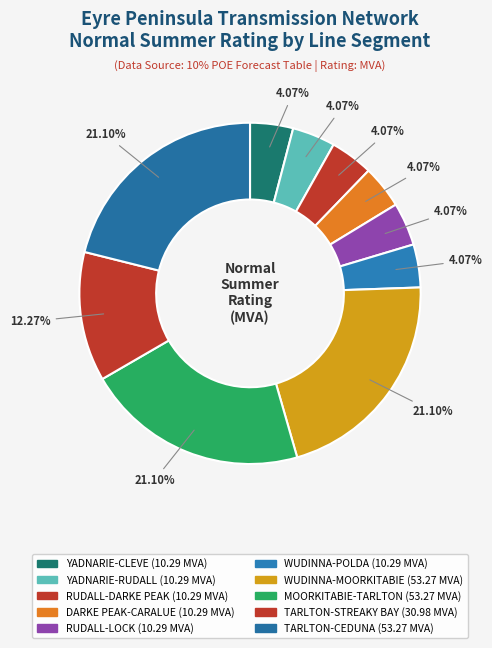

Between RUDALL-DARKE PEAK and WUDINNA-MOORKITABIE, which is larger?

WUDINNA-MOORKITABIE